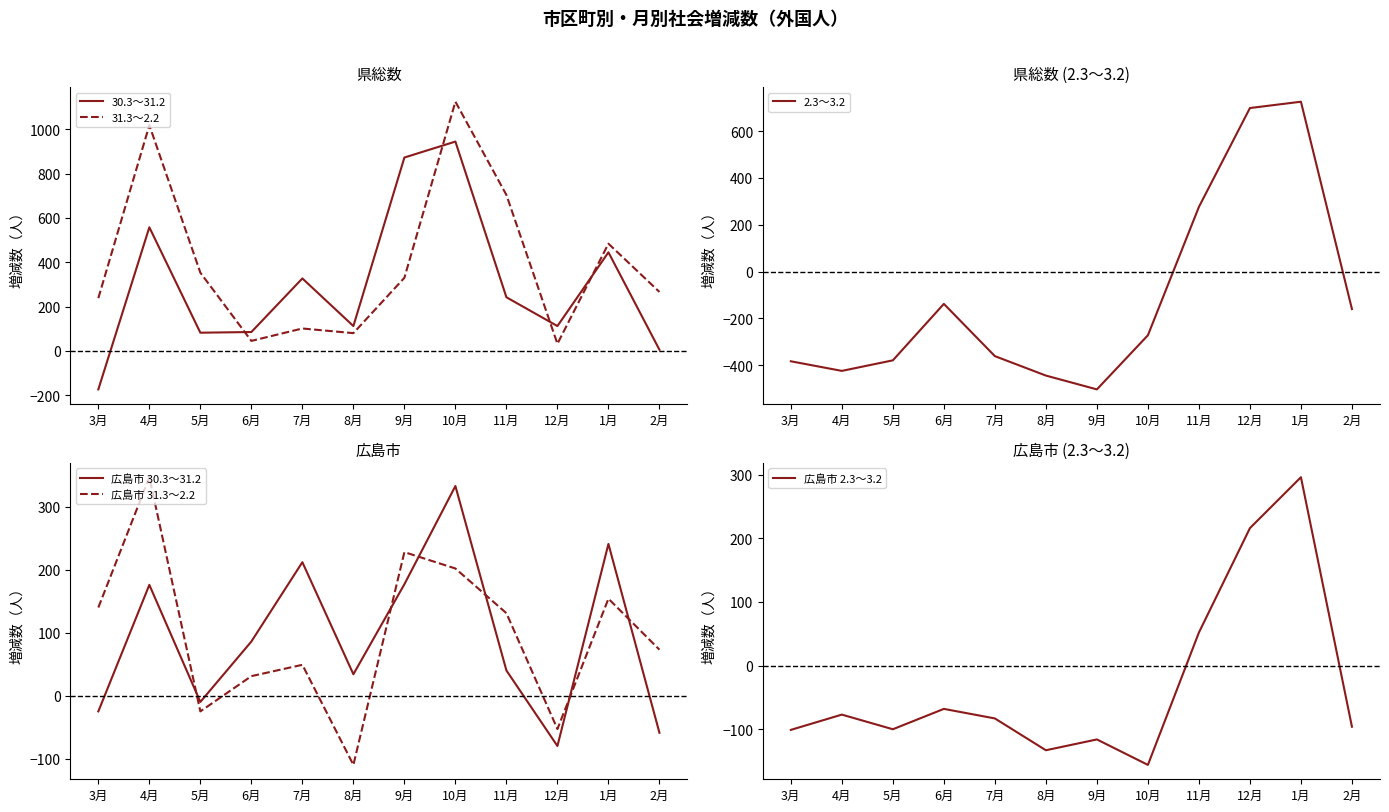

The value of 広島市 31.3～2.2 at 9月 is 331. True or false?

False